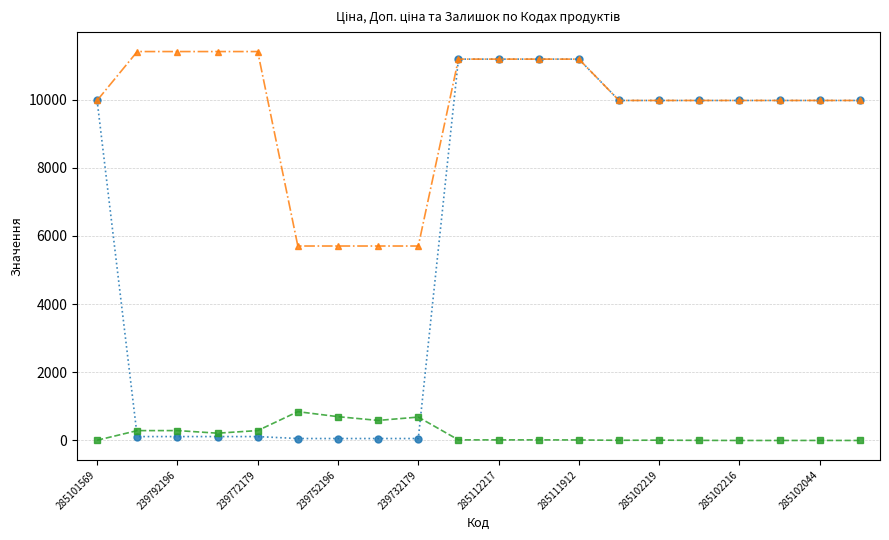

What is the greatest value displayed?

11410.0